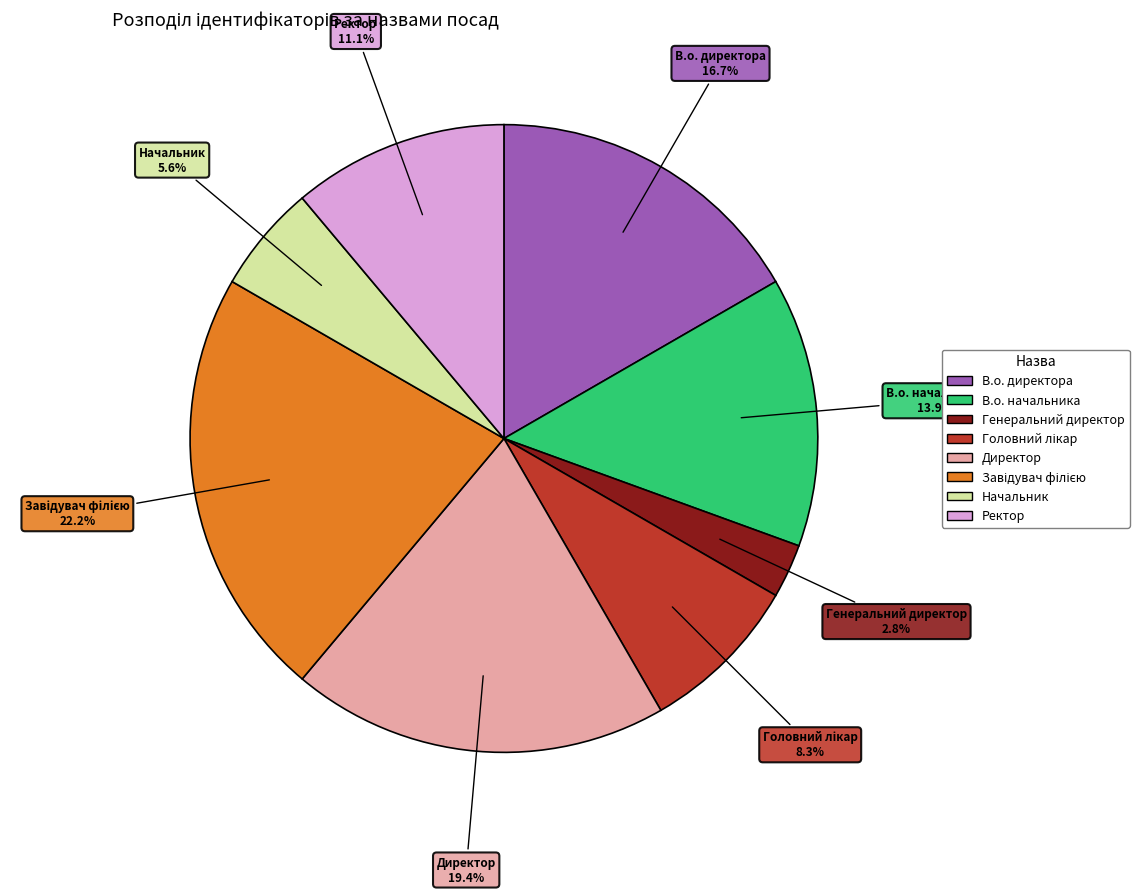

Which category has the smallest portion of the pie?

Генеральний директор